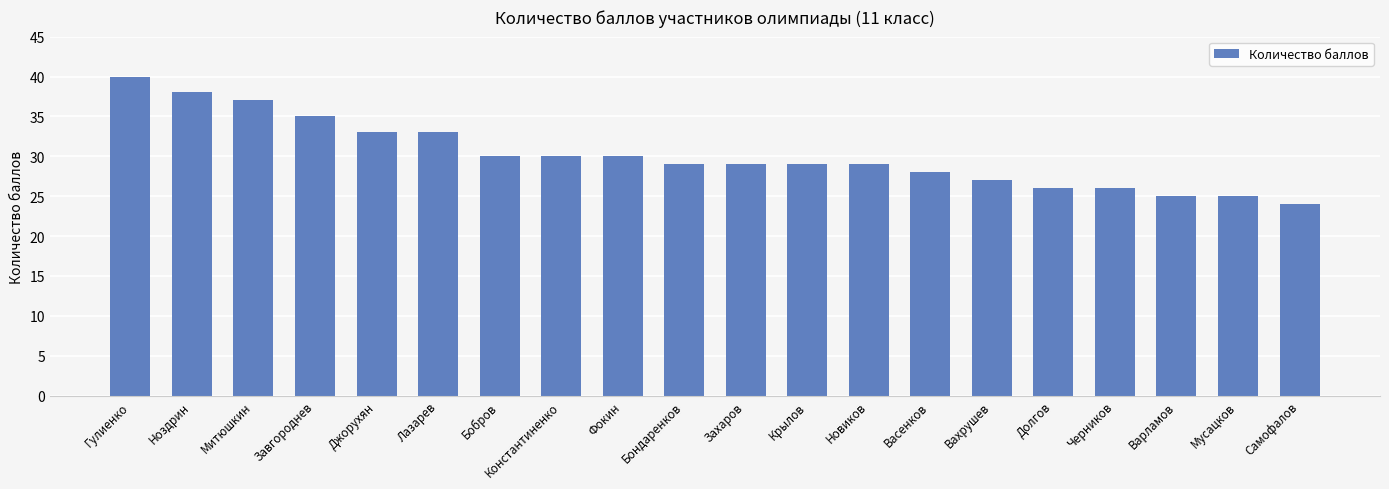

The chart shows a value of 50 at Джорухян. True or false?

False